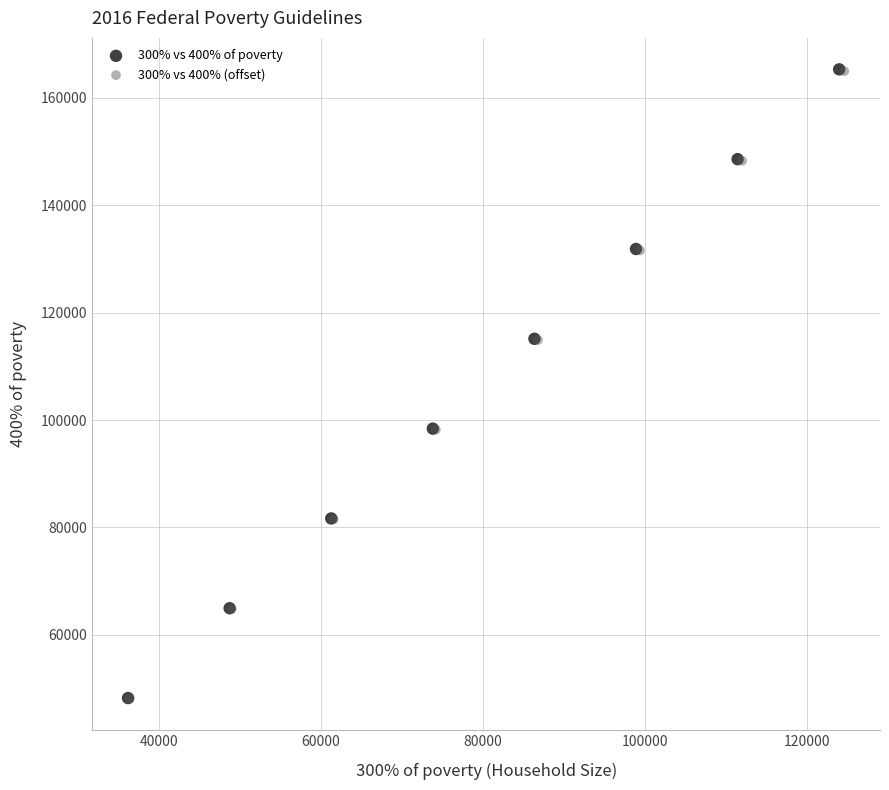

Which series has the widest spread of Y values?

300% vs 400% of poverty